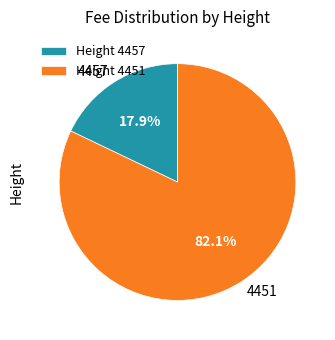

Which category has the biggest portion of the pie?

4451